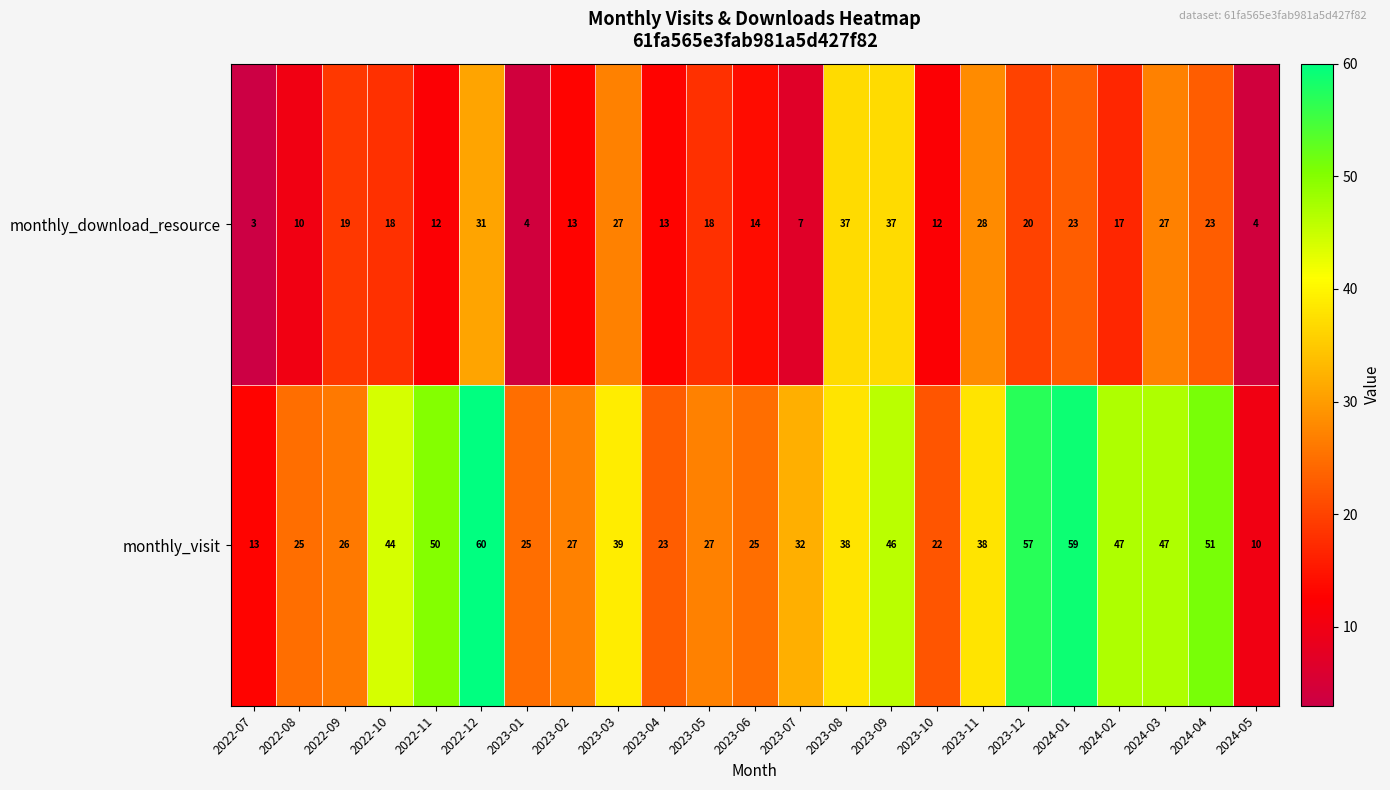

Is it true that monthly_download_resource equals 13 at 2023-11?

False